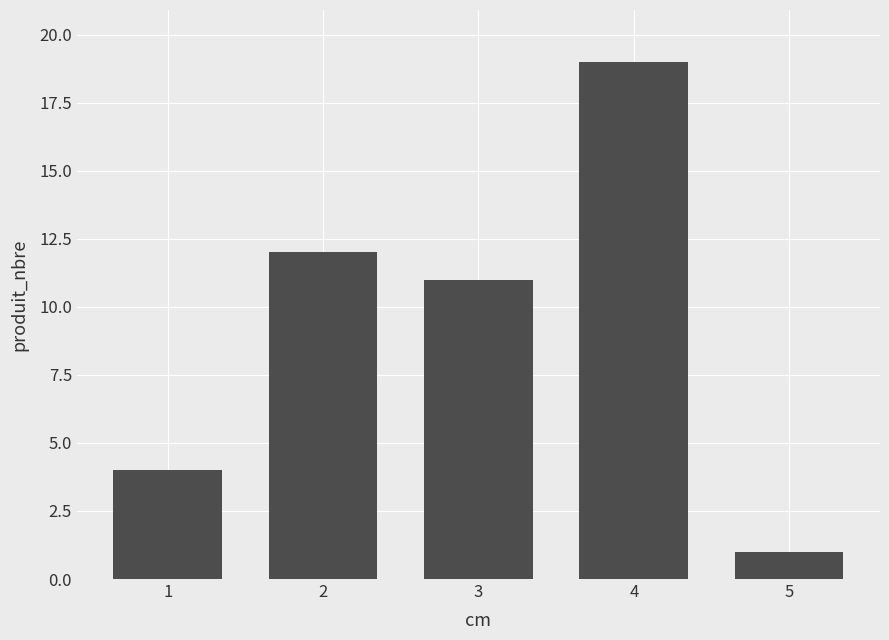

Is it true that the value at 3 is 11?

True